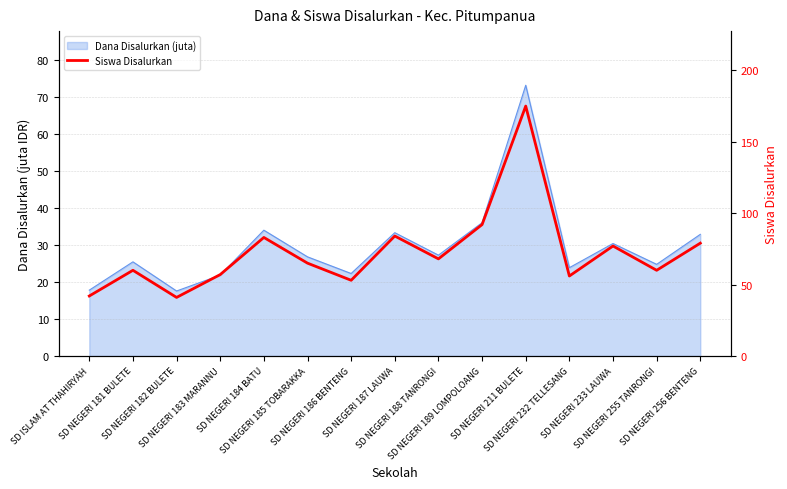

The chart shows a value of 57 at SD NEGERI 183 MARANNU. True or false?

True